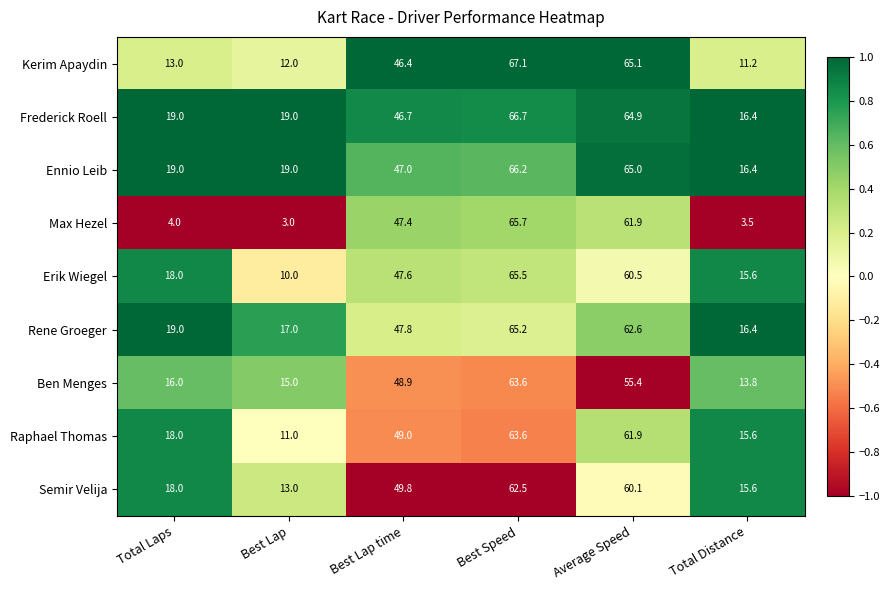

What is the difference between the Ennio Leib values at Best Lap and Best Speed?

47.2